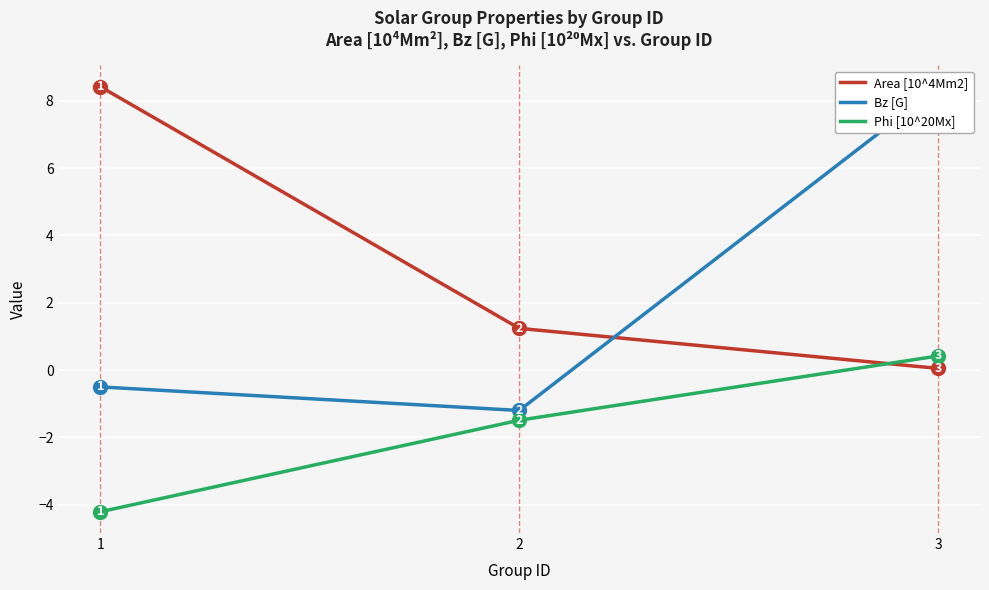

Where does the Area [10^4Mm2] series first go above 1?

1